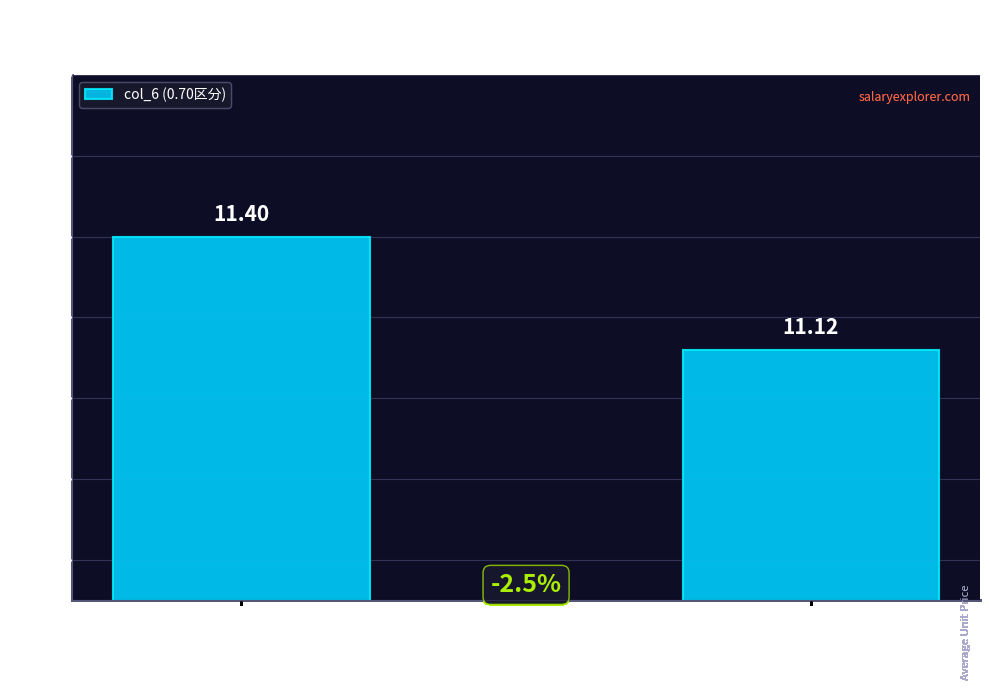

What is the approximate value at 千歳市
(0.70区分)?

11.1